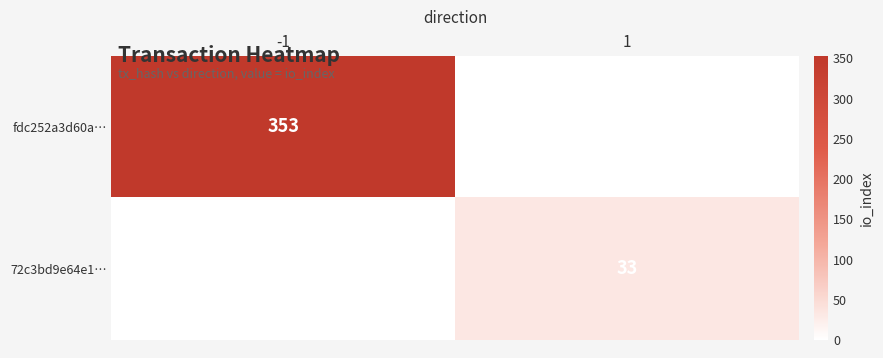

At which category is the sum across all series the highest?

-1